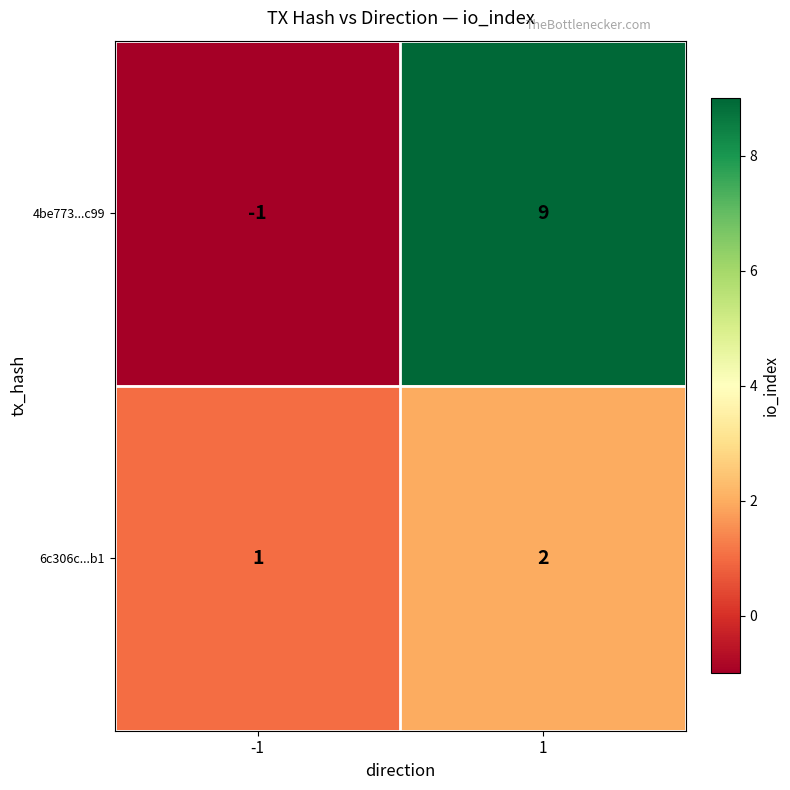

What is the total value across all series at 1?

11